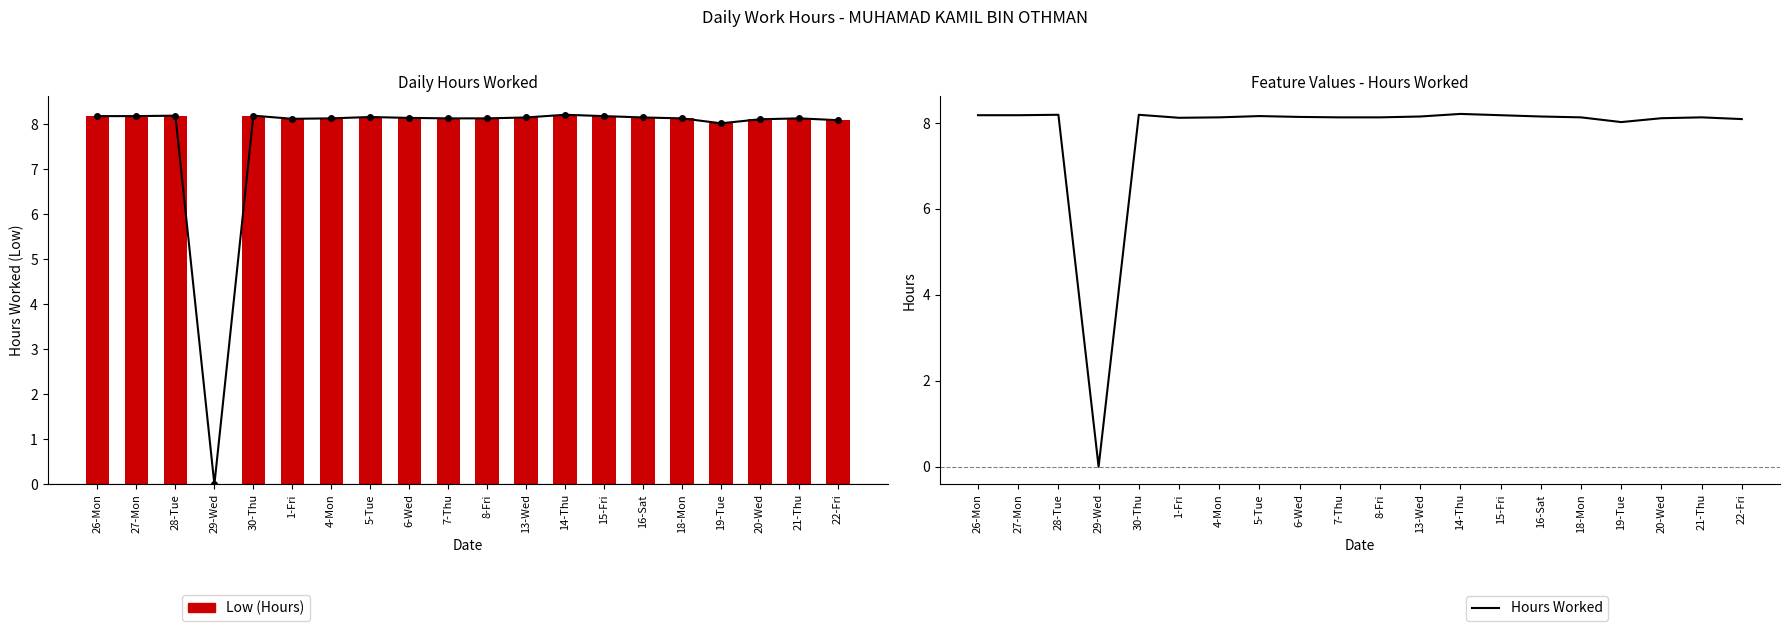

What is the greatest value displayed?

8.2